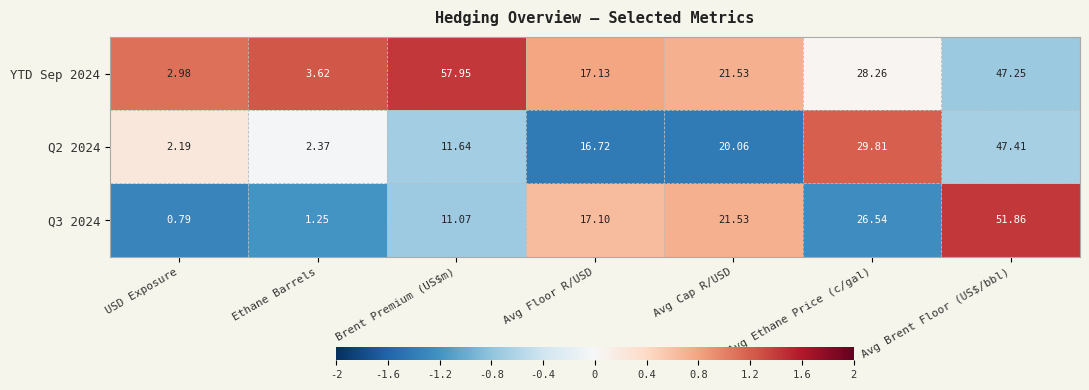

At which label does YTD Sep 2024 first exceed 21?

Brent Premium (US$m)